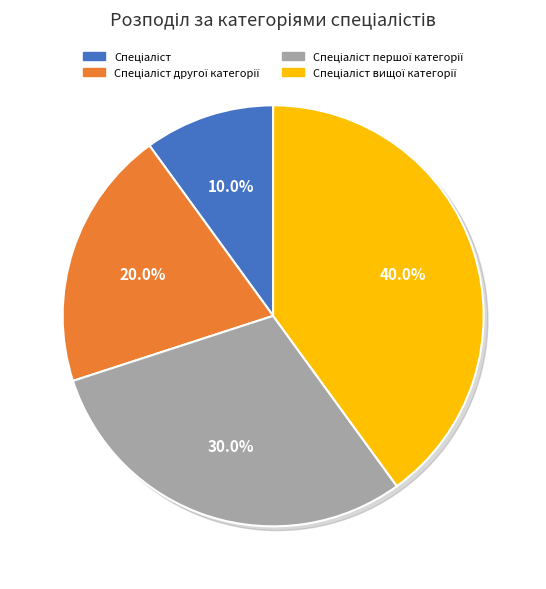

To the nearest percent, what is the average slice percentage?

25%